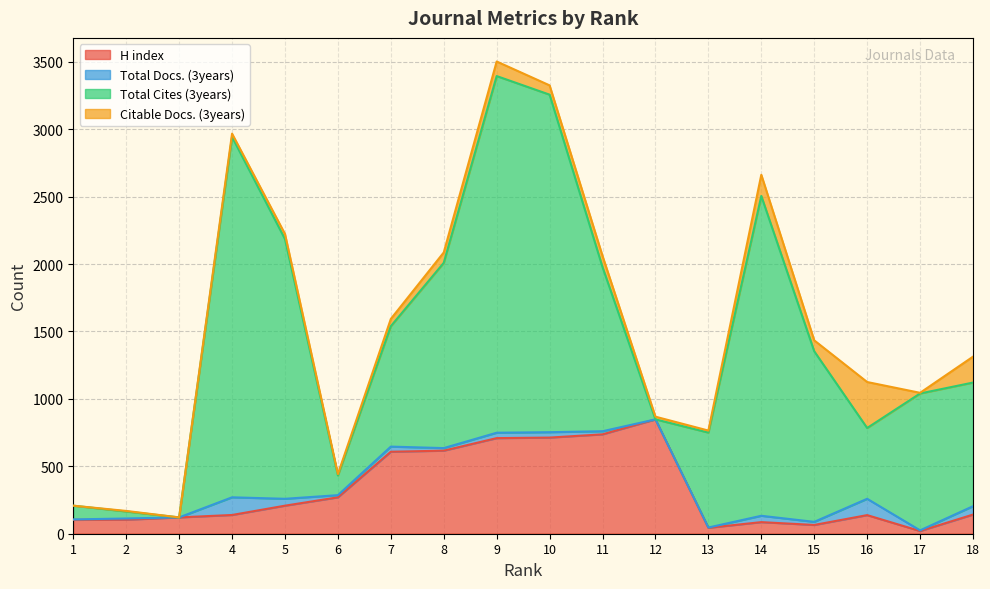

What are all the series names shown in the legend?

H index, Total Docs. (3years), Total Cites (3years), Citable Docs. (3years)